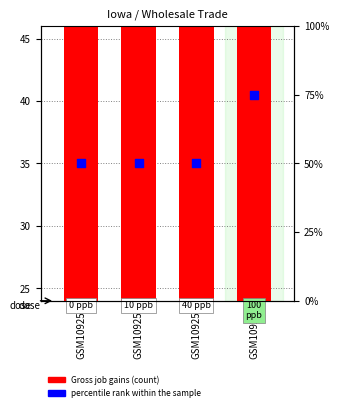

Which series has the largest total across all categories?

Gross job gains